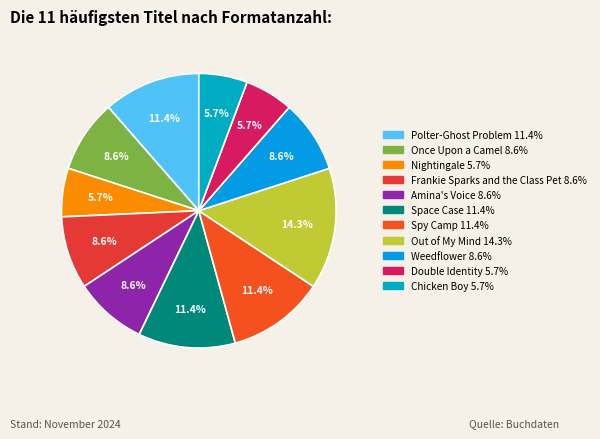

Is there a majority slice in this chart?

No